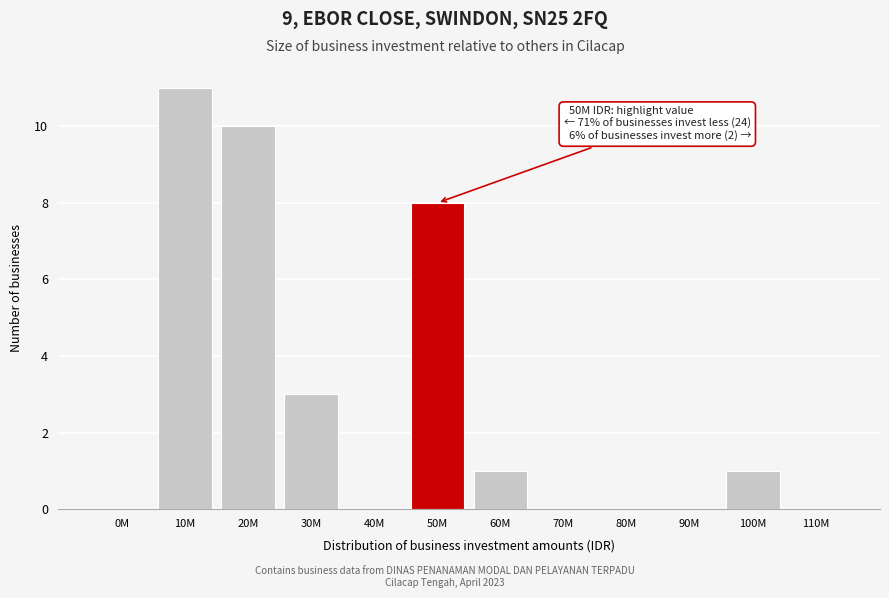

Reading left to right, transcribe all the data shown in this chart.

0M=0	10M=11	20M=10	30M=3	40M=0	50M=8	60M=1	70M=0	80M=0	90M=0	100M=1	110M=0